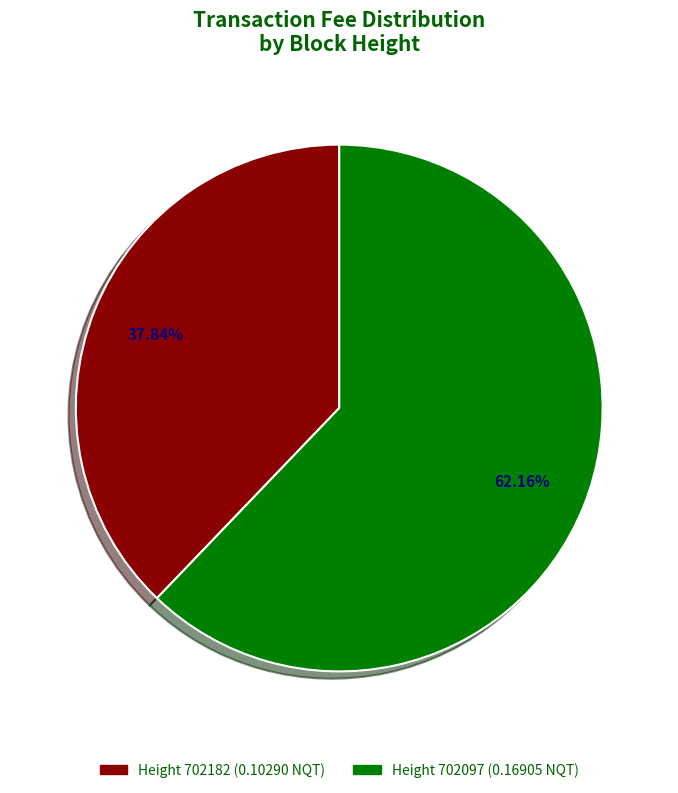

Does any single category account for the majority?

Yes